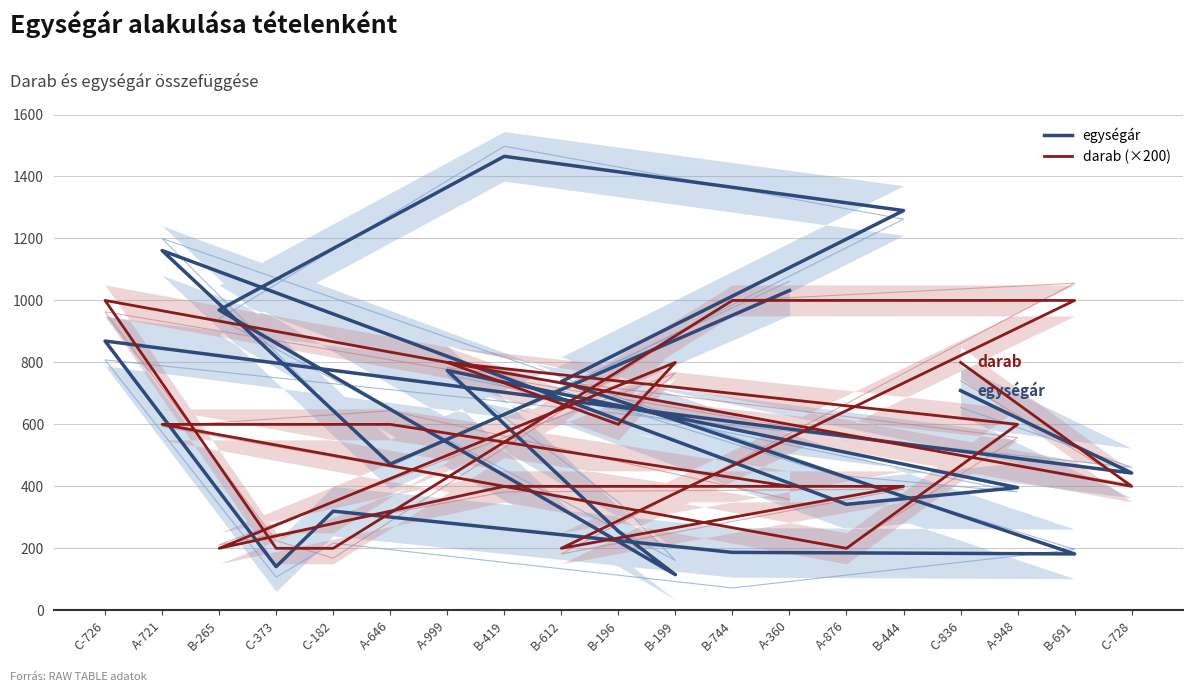

How many lines are shown in the chart?

2